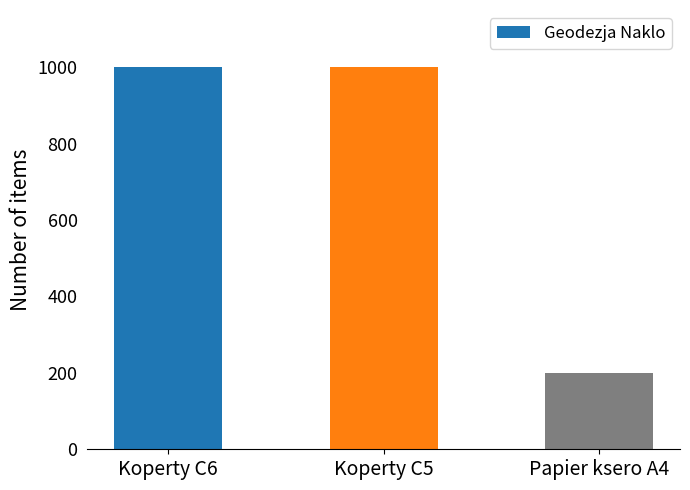

Between Koperty C6 and Papier ksero A4, which is larger?

Koperty C6